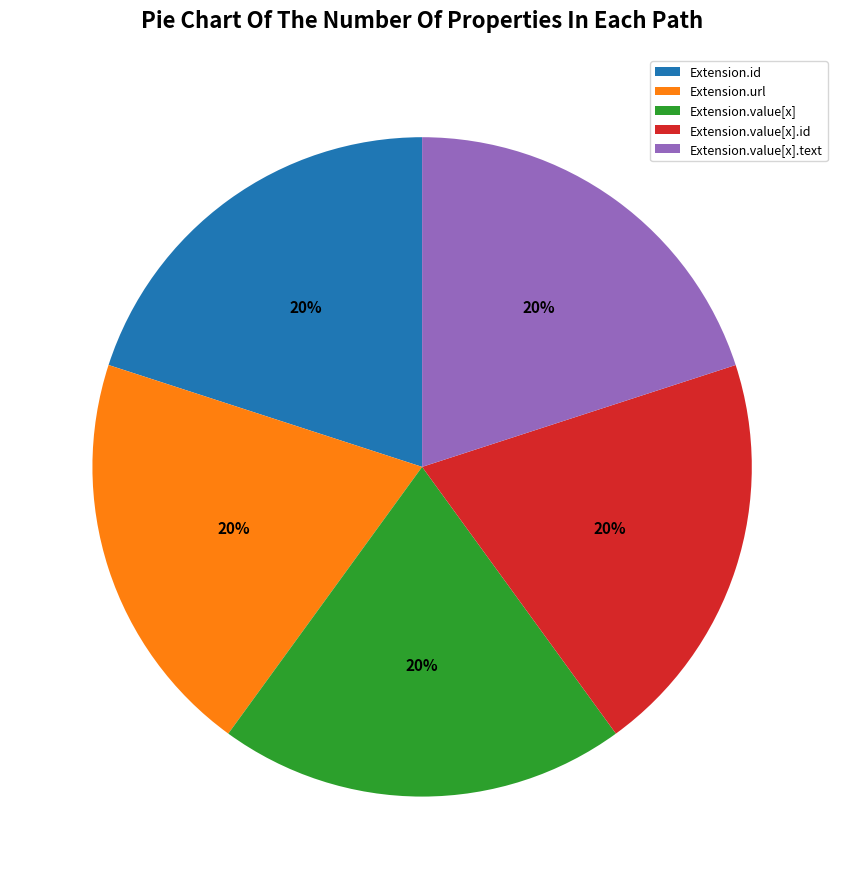

Is it true that Extension.value[x].text is 20% of the pie?

True